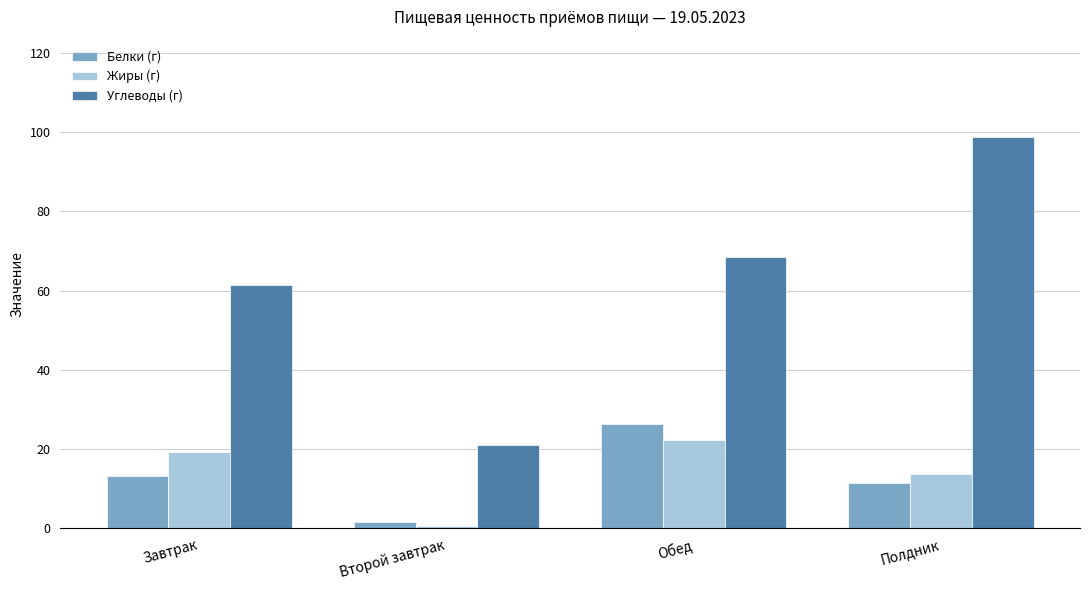

What position from the right is Второй завтрак?

3